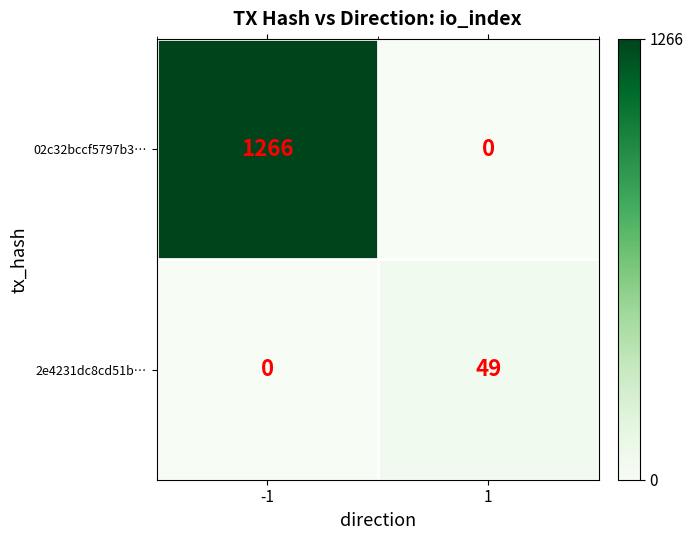

Rank the series by their maximum value, from lowest to highest.

2e4231dc8cd51b…, 02c32bccf5797b3…